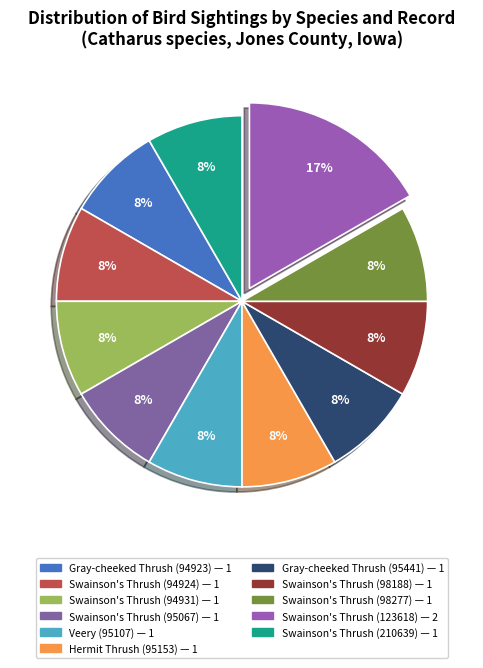

True or false: Swainson's Thrush (95067) accounts for 20% of the total.

False